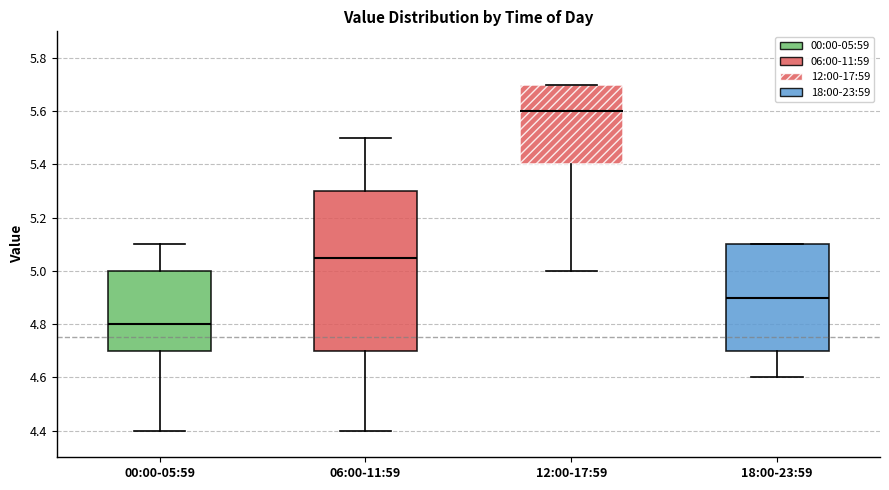

Which box is the tallest, from its lower edge to its upper edge?

06:00-11:59